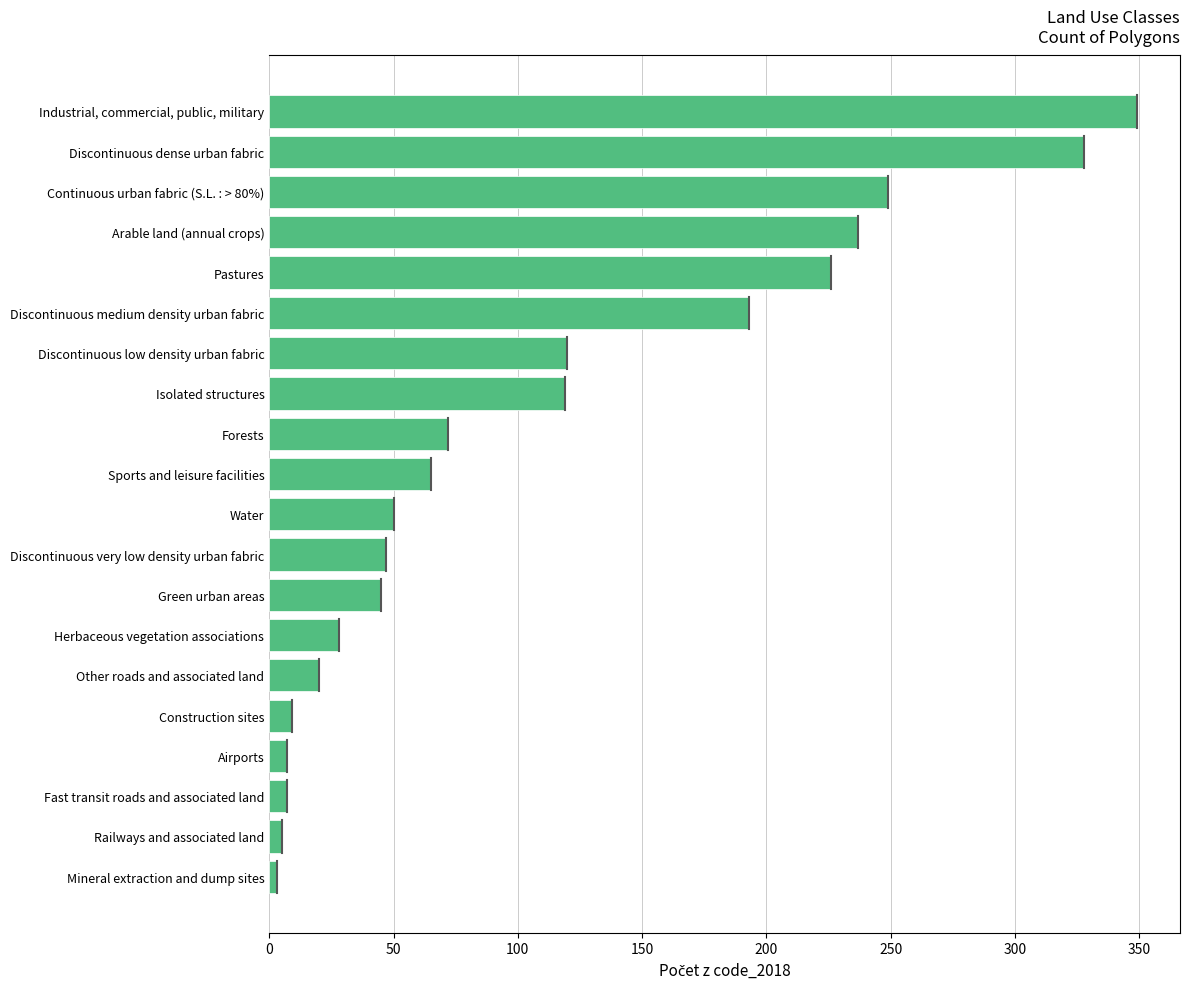

How many series are shown in this chart?

1